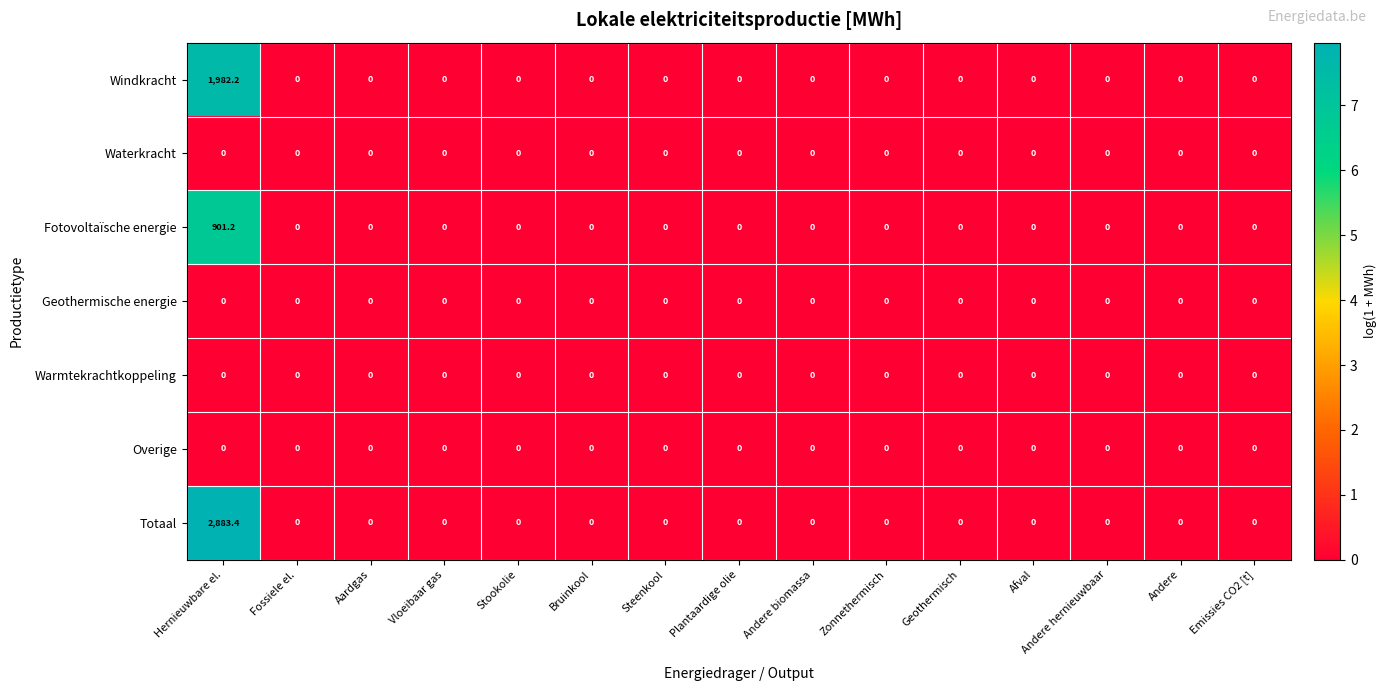

The value of Fotovoltaïsche energie at Geothermisch is 0.0. True or false?

True